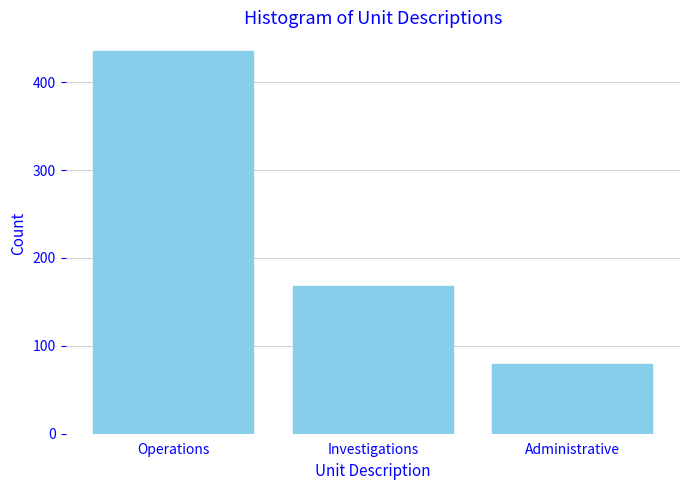

Reading left to right, list all the values displayed in this chart.

Operations=435	Investigations=168	Administrative=79